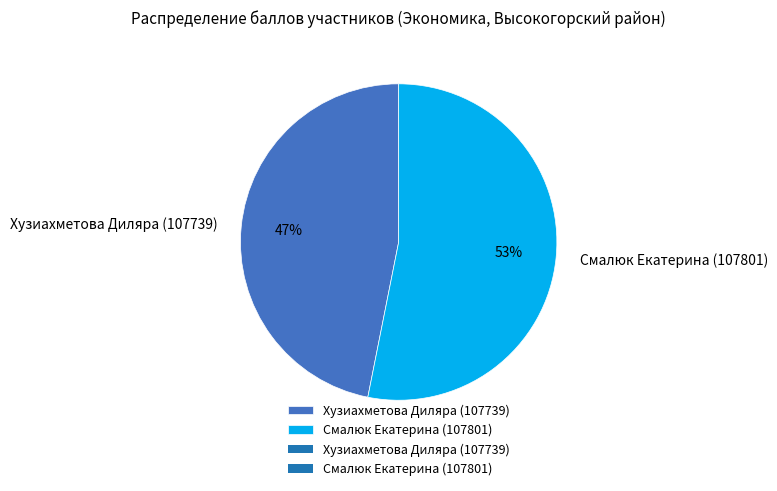

Is it true that Хузиахметова Диляра (107739) is 39% of the pie?

False